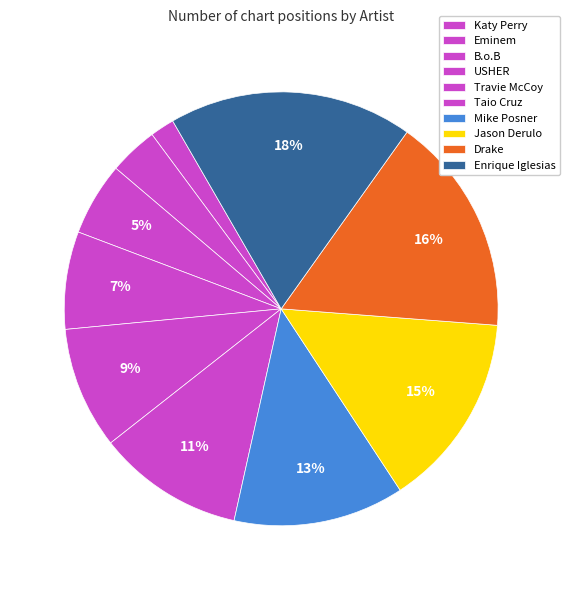

To the nearest percent, what is the difference between the largest and smallest slice percentages?

16%